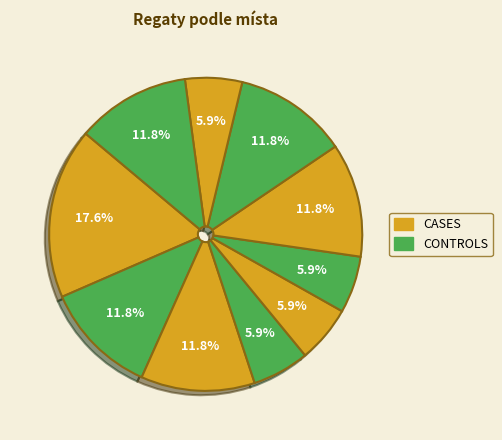

How many segments does this pie chart have?

10